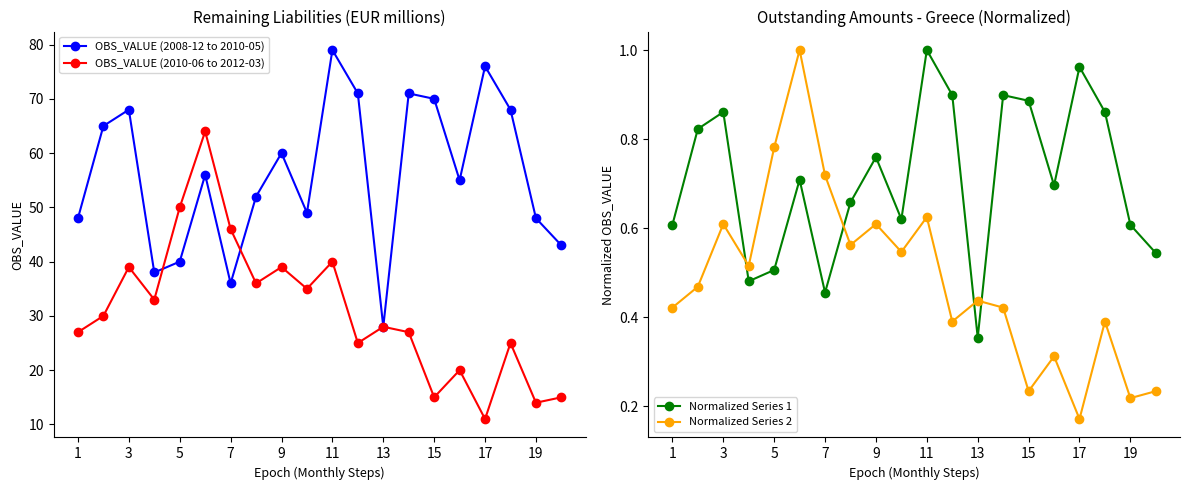

How many lines are shown in the chart?

4